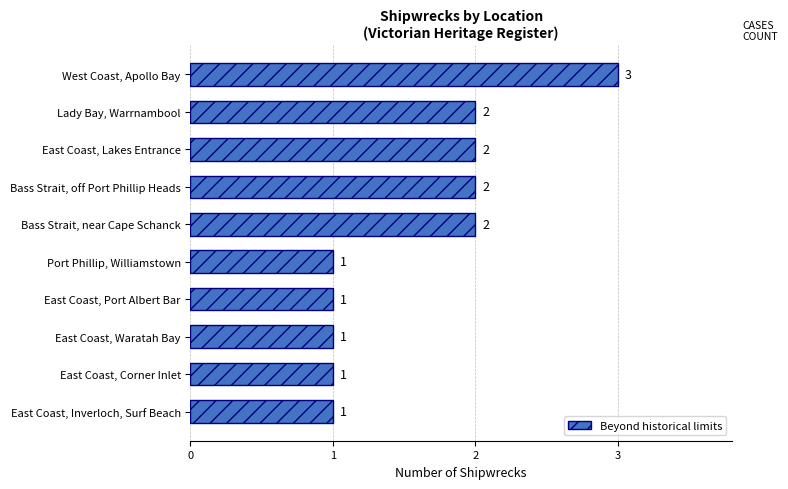

Count the number of categories in the chart.

10